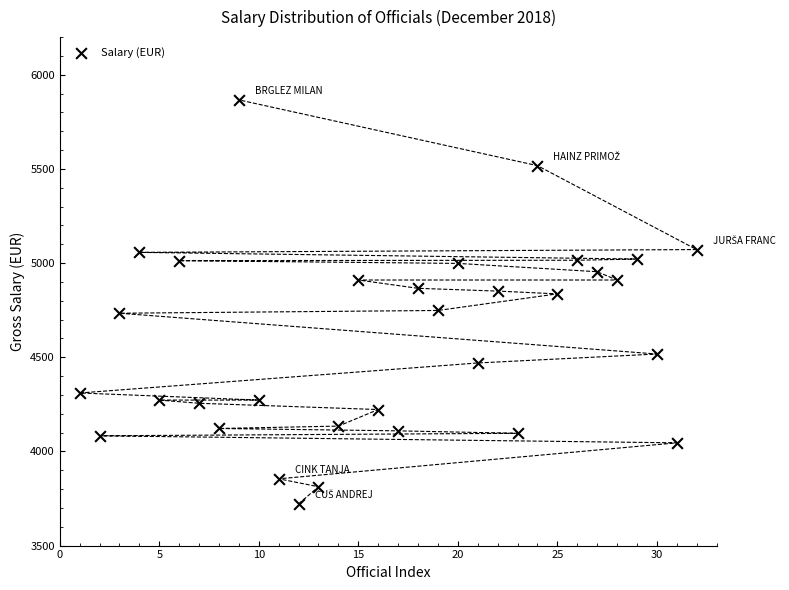

What is the range of Y values (max minus min)?

2145.0